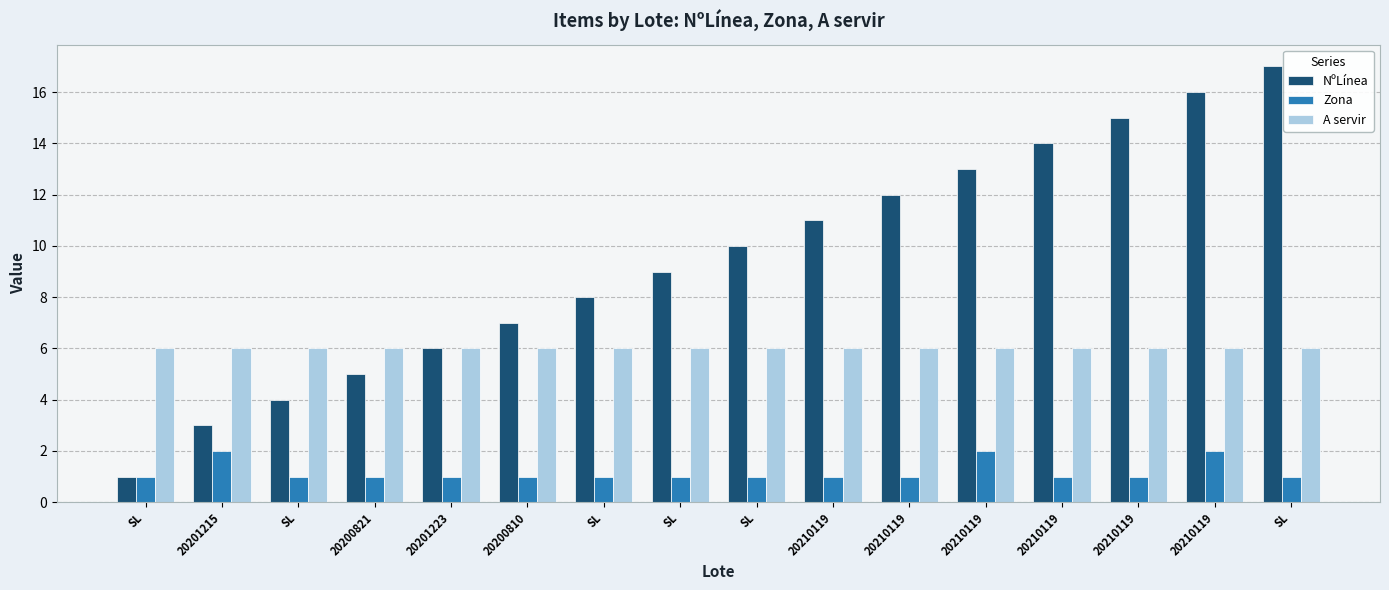

Which series has the largest range (max minus min)?

NºLínea